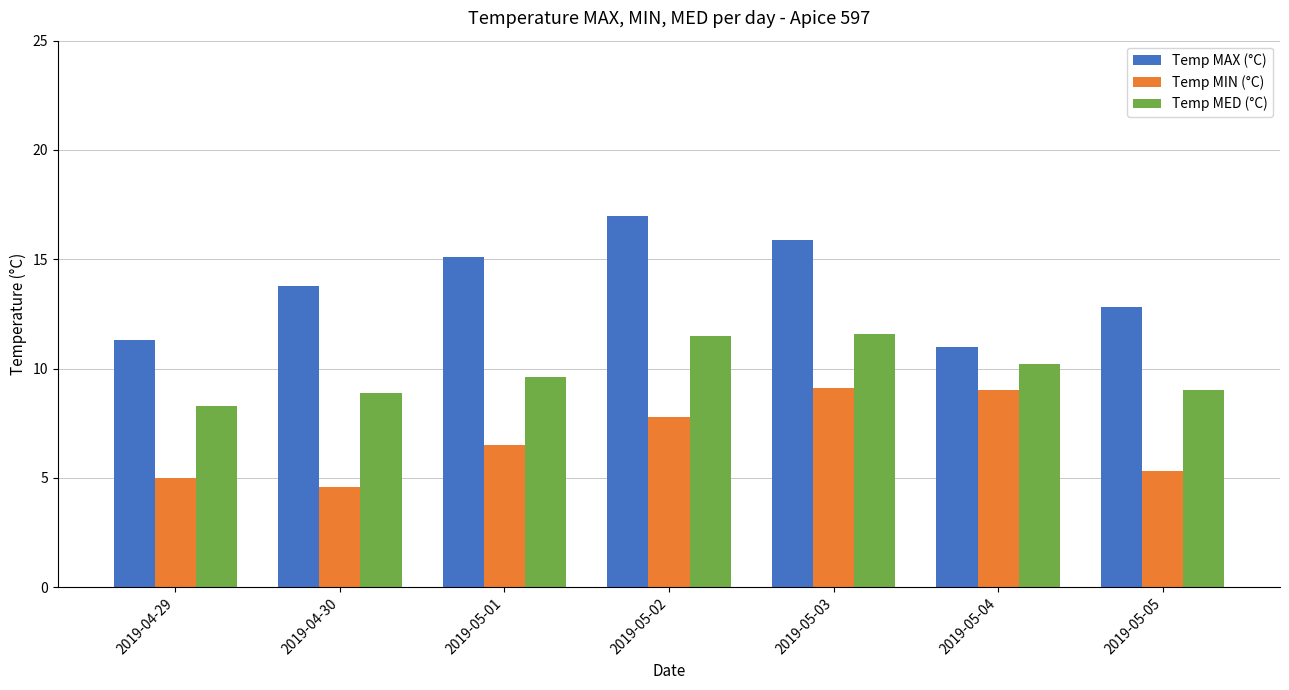

Which series changed the most between 2019-04-30 and 2019-05-01?

Temp MIN (°C)